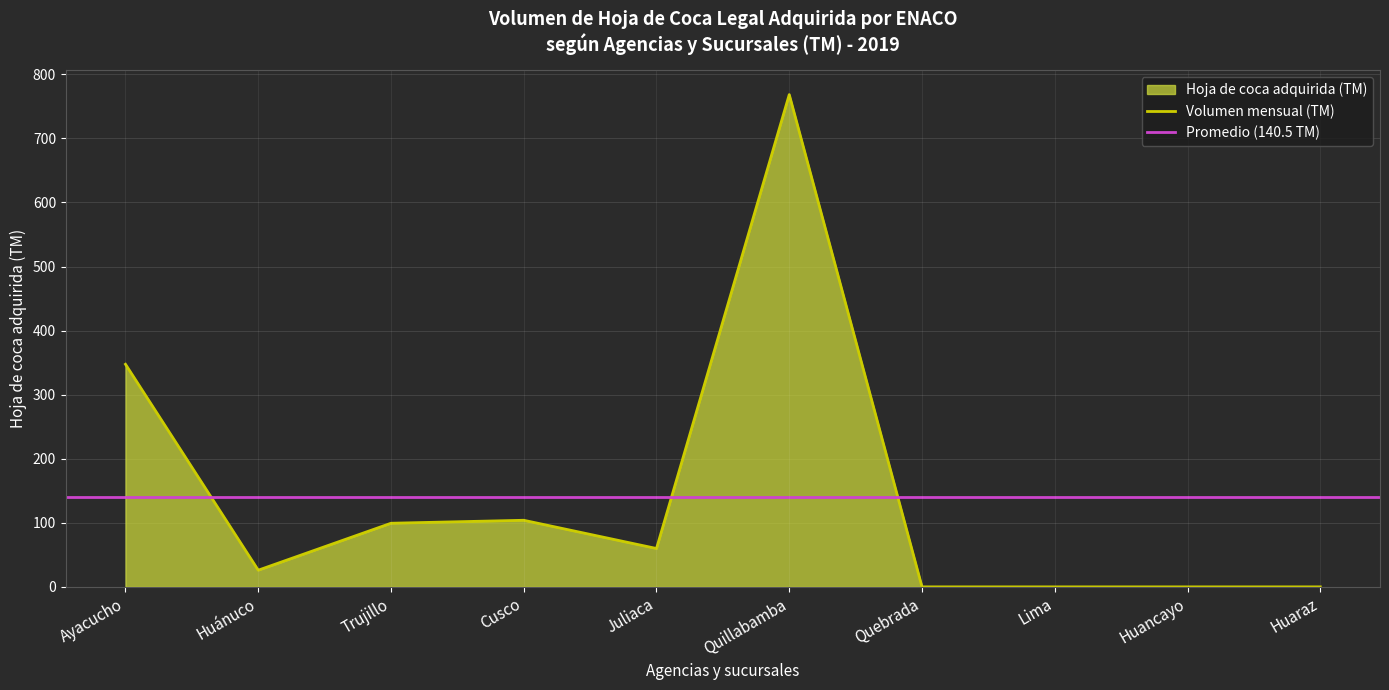

What is the sum of the values at Cusco and Huancayo?

104.0